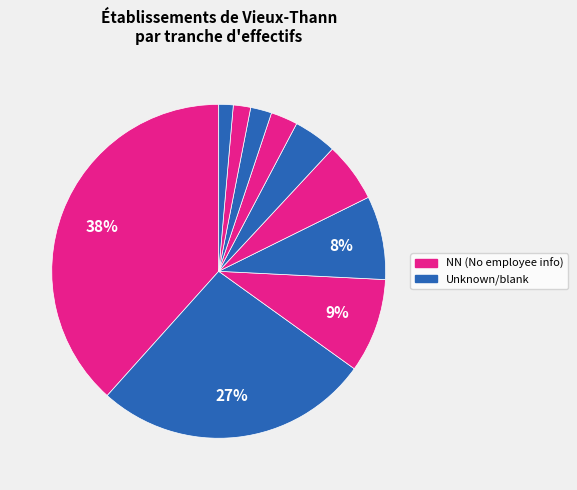

Count the number of slices in the pie.

10